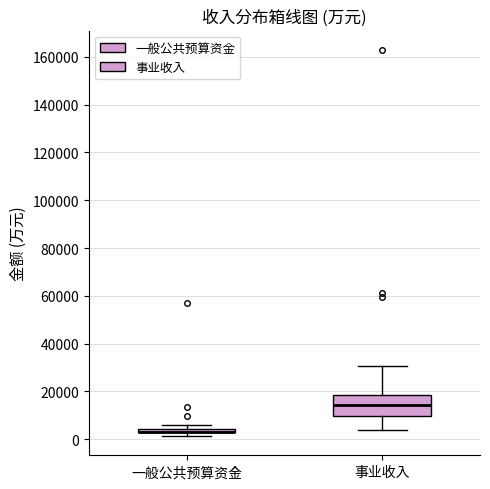

Where is the lower edge of the box for 一般公共预算资金 on the y-axis? The values are not printed on the chart, so give them approximately, as read against the axis.

2000